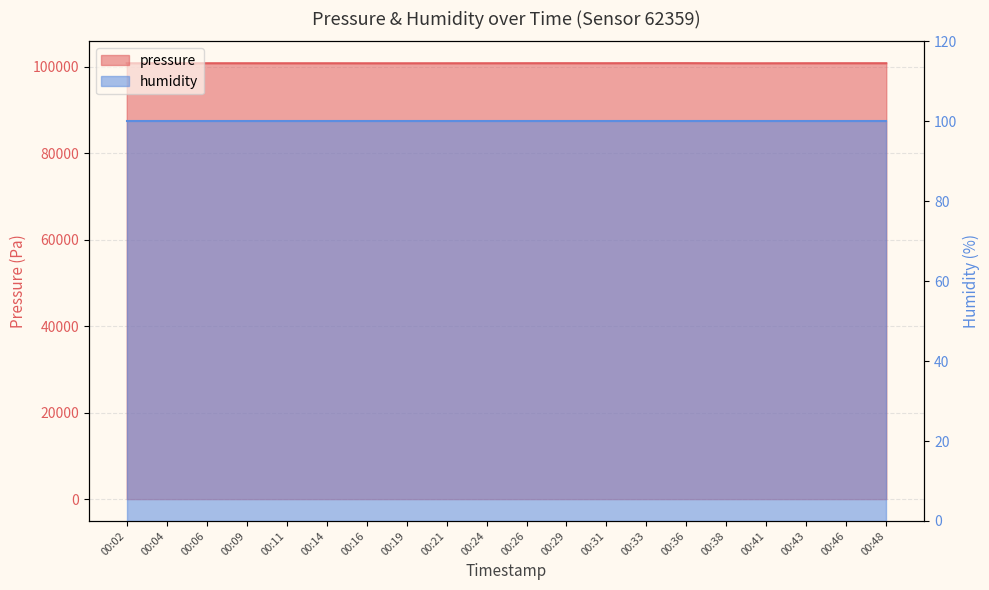

Is it true that the value at 00:04 is 40592.4?

False